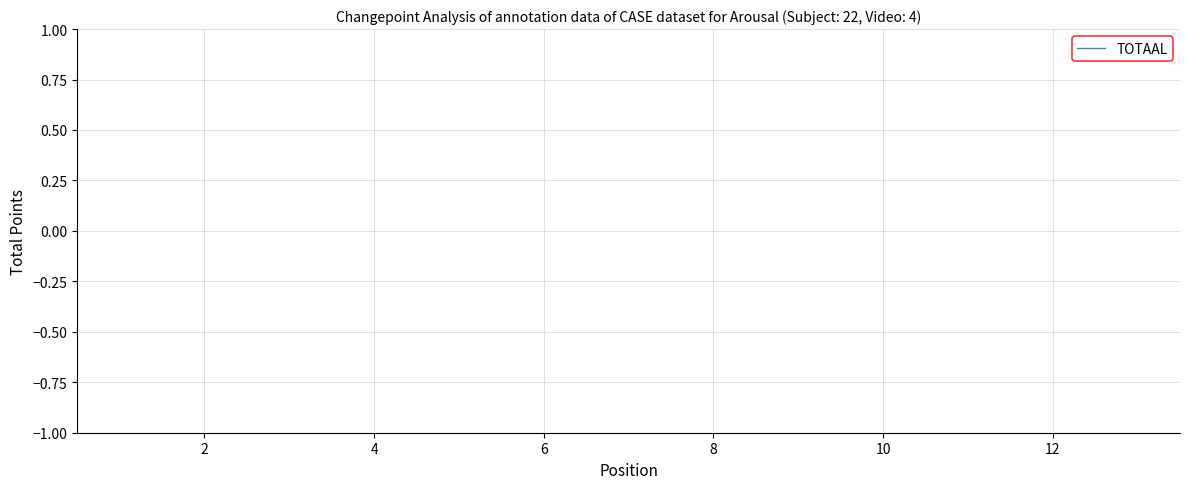

How many data points does each series have?

13